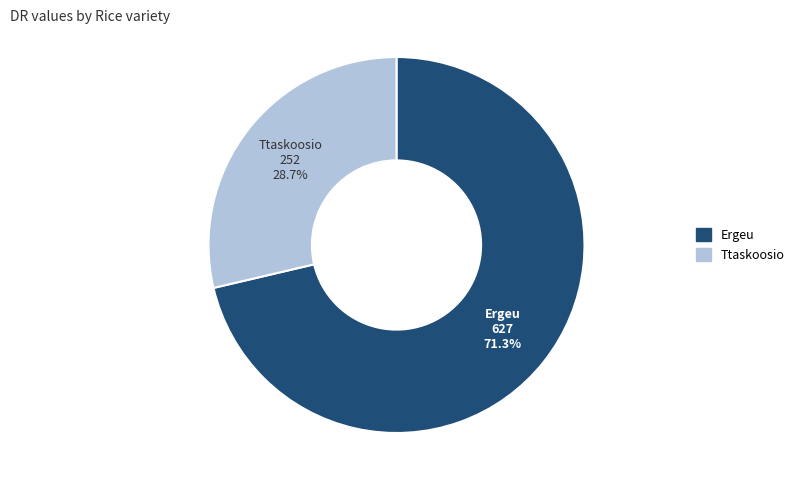

Which category has the smallest portion of the pie?

Ttaskoosio